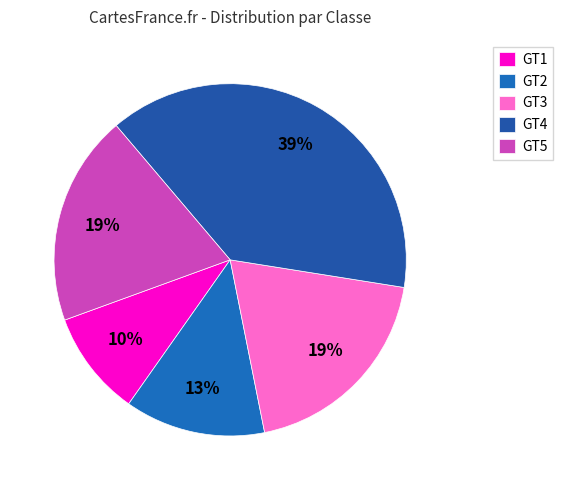

Which has a higher value, GT3 or GT1?

GT3